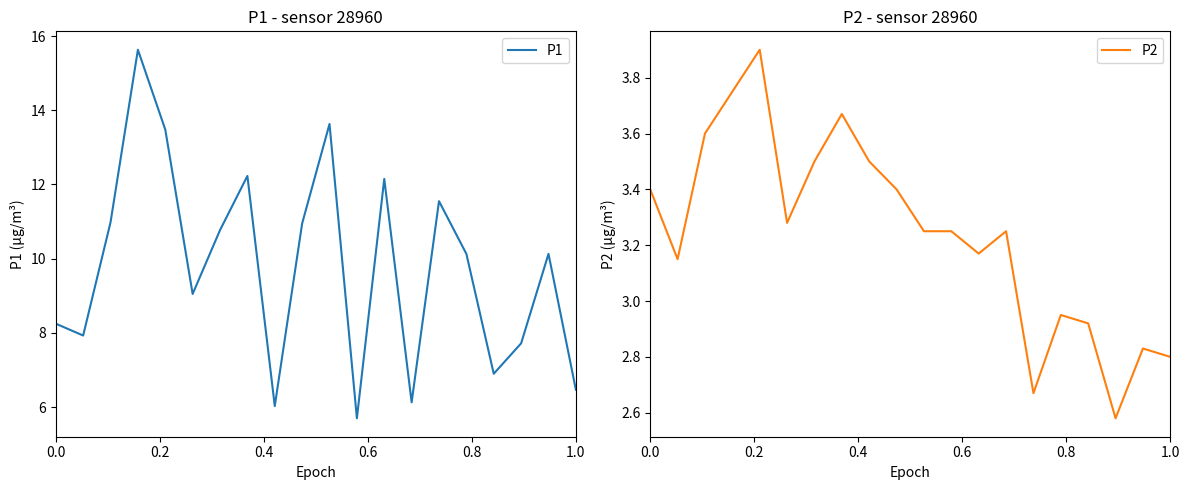

True or false: P2 and P1 intersect in this chart.

False